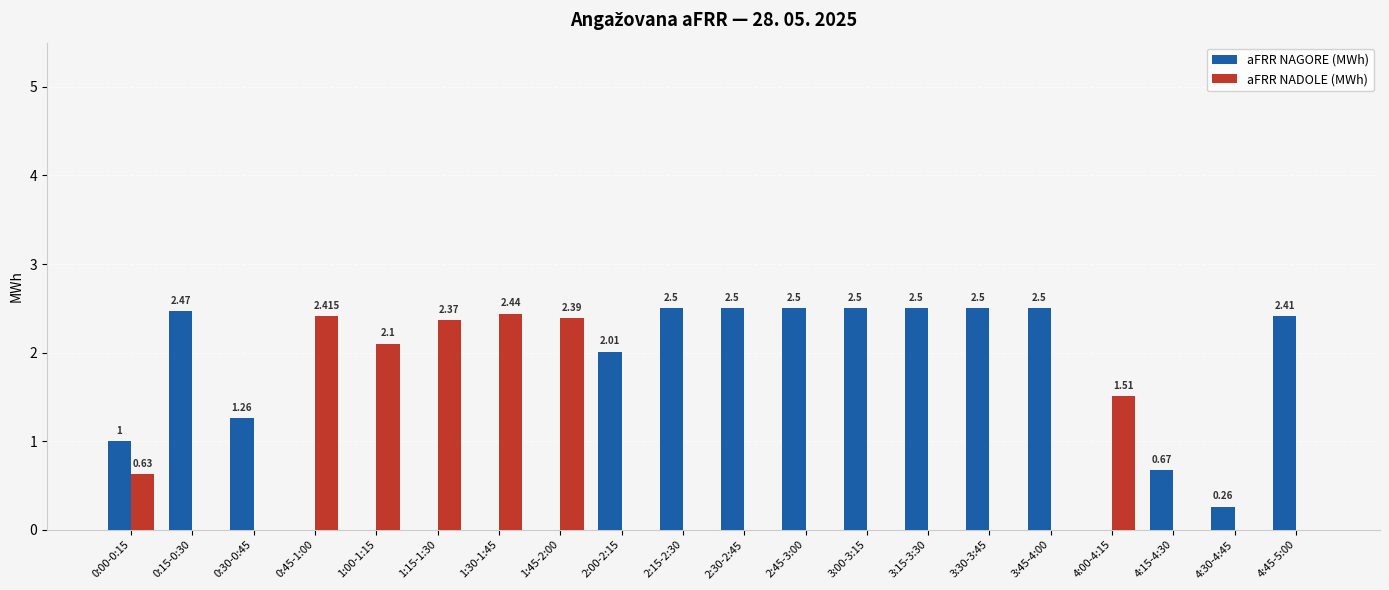

Between 1:45-2:00 and 3:45-4:00, which series saw the biggest shift?

aFRR NAGORE (MWh)